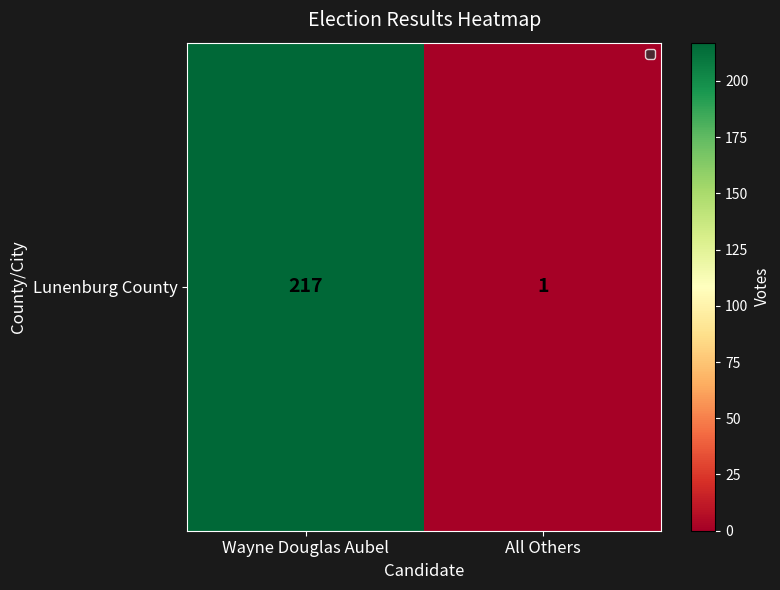

Between Wayne Douglas Aubel and All Others, which is larger?

Wayne Douglas Aubel